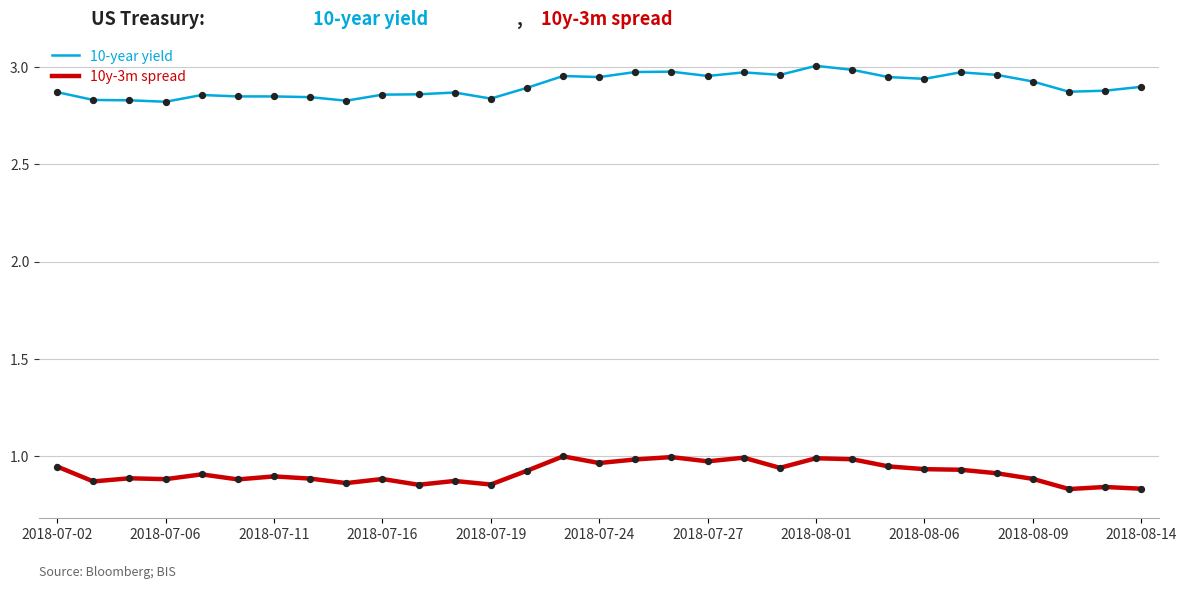

Which series has the largest total across all categories?

10-year yield